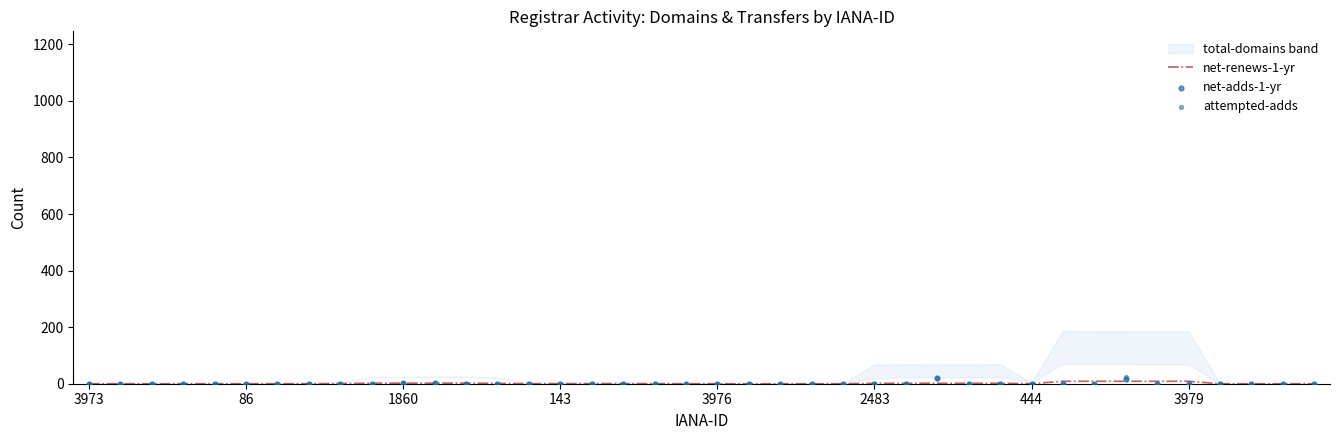

Which series has the largest total across all categories?

net-renews-1-yr